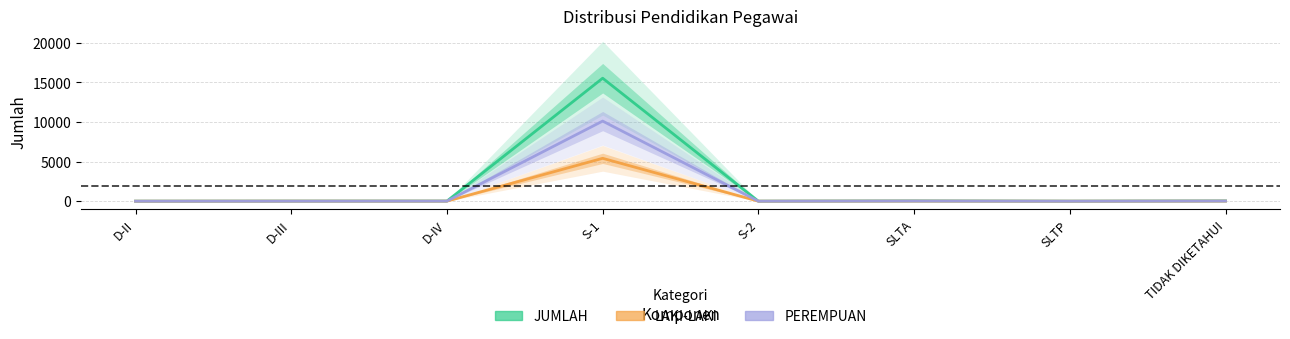

At which label does LAKI-LAKI first exceed 8?

S-1